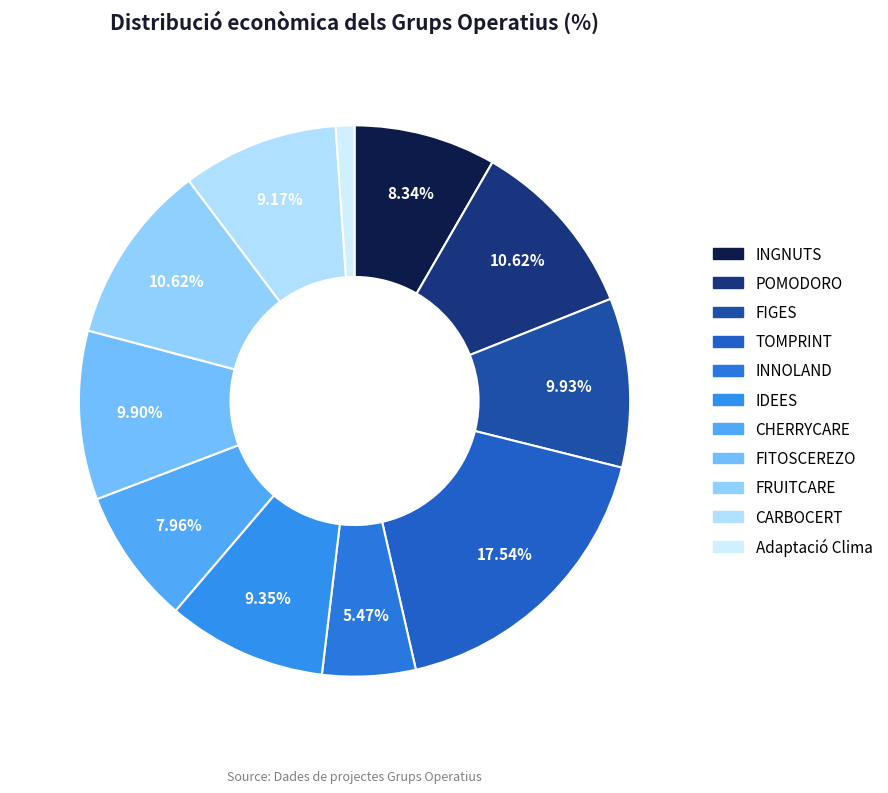

What percentage is the FITOSCEREZO slice, to the nearest percent?

10%